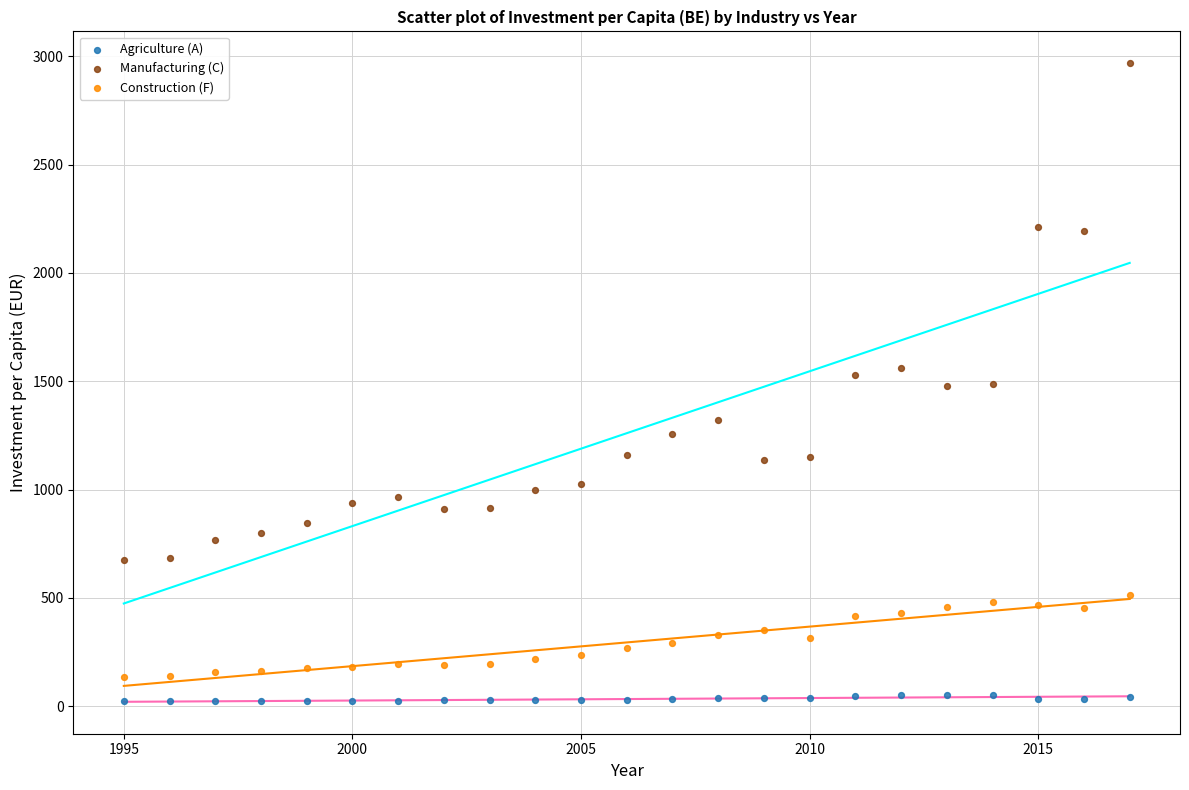

What are all the series names shown in the legend?

Agriculture (A), Manufacturing (C), Construction (F)